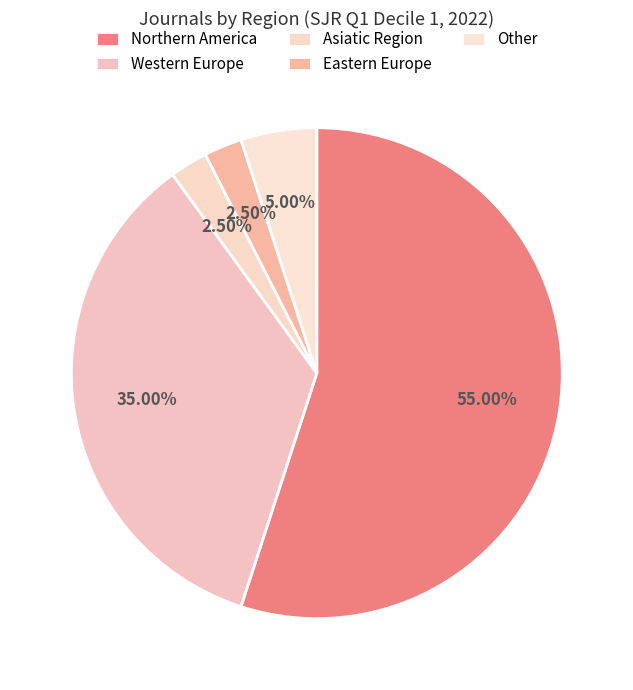

How many slices are in this pie chart?

5